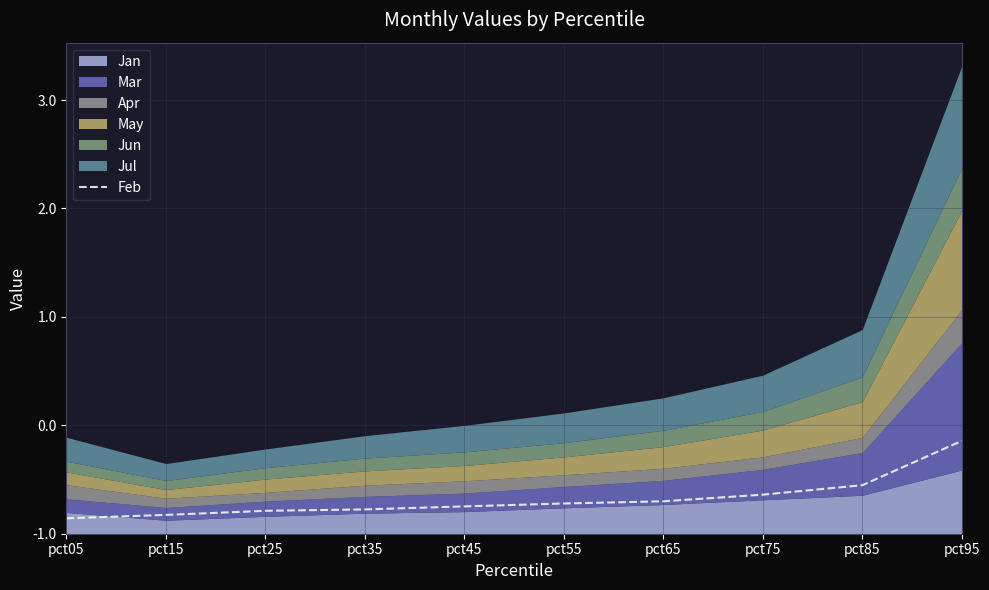

What is the difference between the values at pct95 and pct25?

0.6